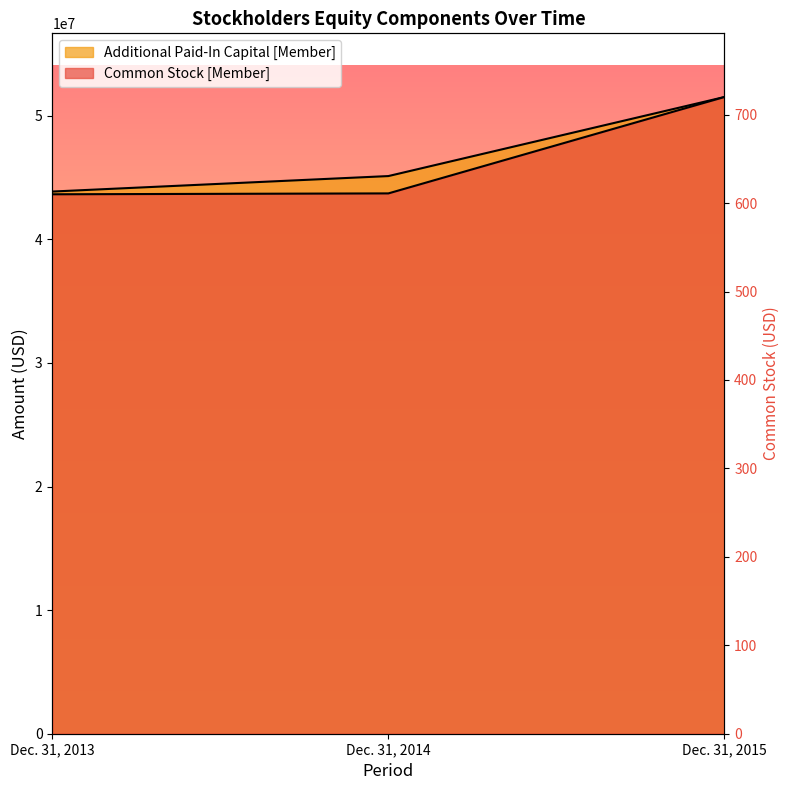

What is the difference between the highest and lowest values at Dec. 31, 2015?

51524101